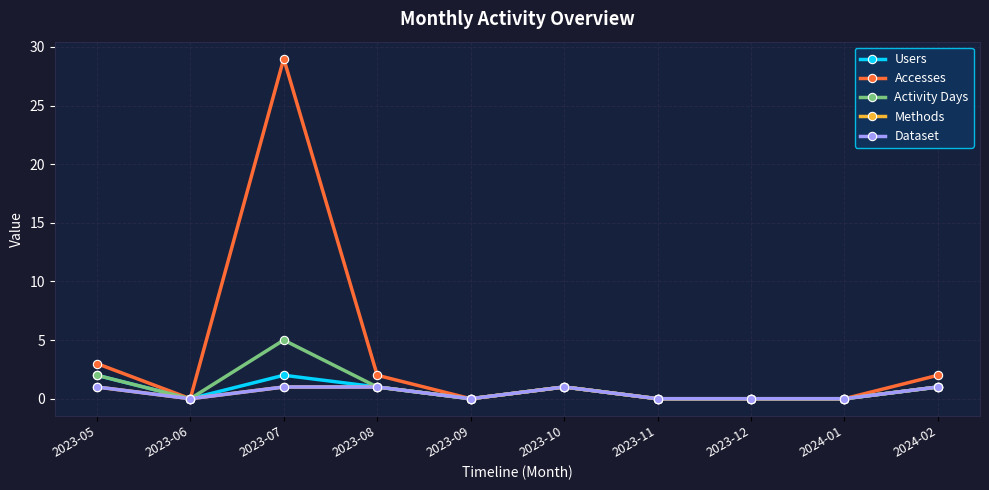

What is the label of the 4th point from the right?

2023-11